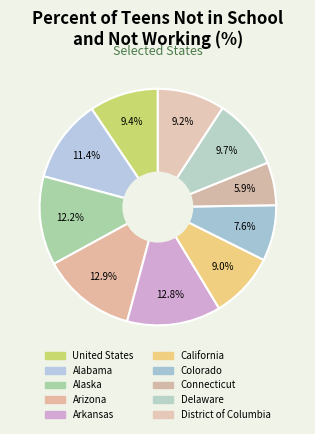

Is it true that Delaware is 15% of the pie?

False